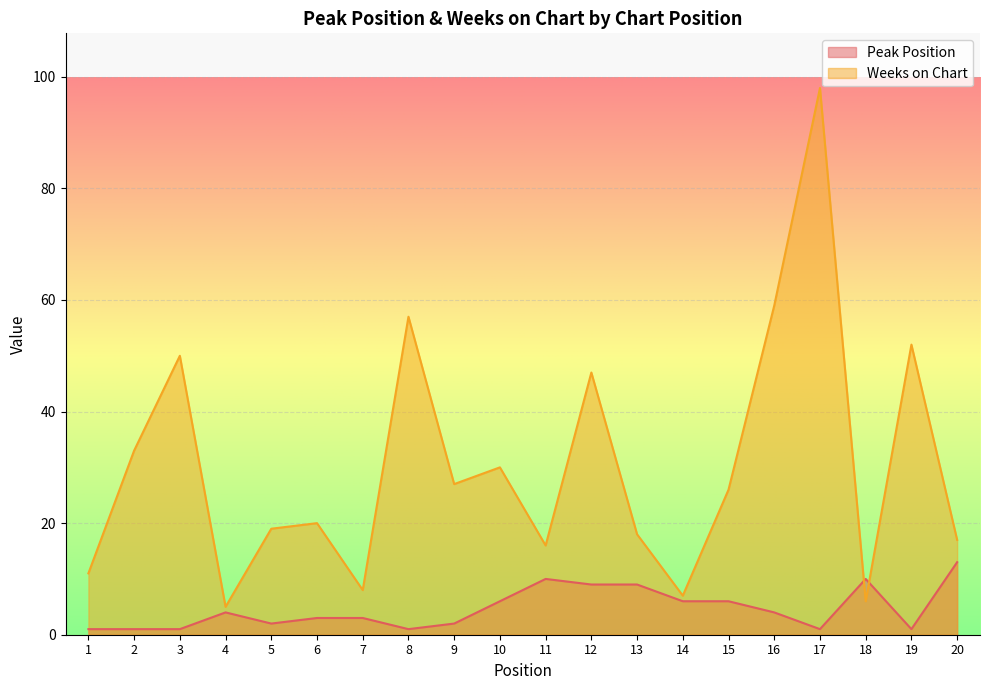

Reading left to right, what are all the values shown in this chart?

Peak Position: 1=1	2=1	3=1	4=4	5=2	6=3	7=3	8=1	9=2	10=6	11=10	12=9	13=9	14=6	15=6	16=4	17=1	18=10	19=1	20=13
Weeks on Chart: 1=11	2=33	3=50	4=5	5=19	6=20	7=8	8=57	9=27	10=30	11=16	12=47	13=18	14=7	15=26	16=59	17=98	18=6	19=52	20=17